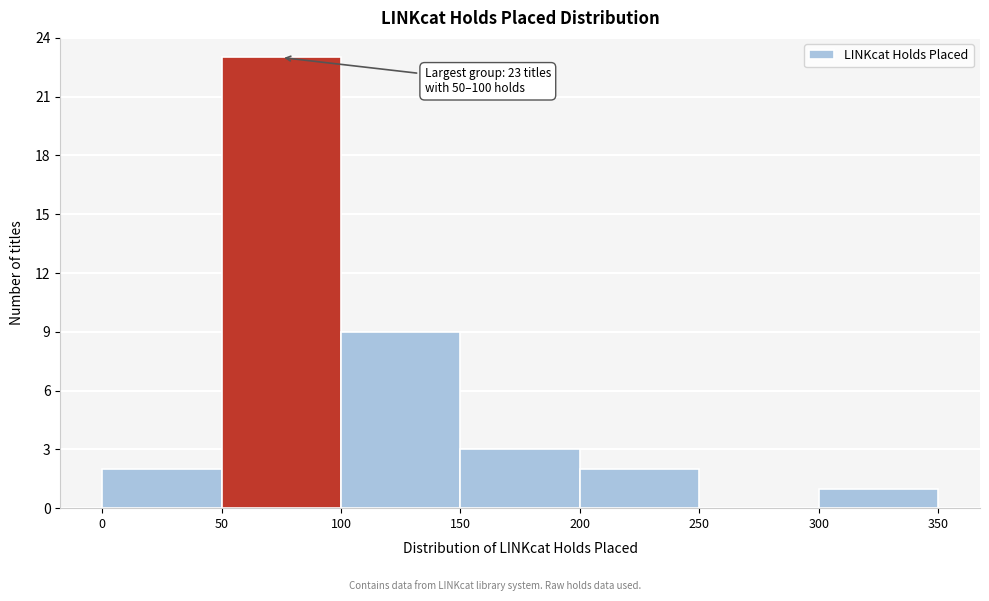

Which range on the x-axis has the tallest bar?

50 to 100